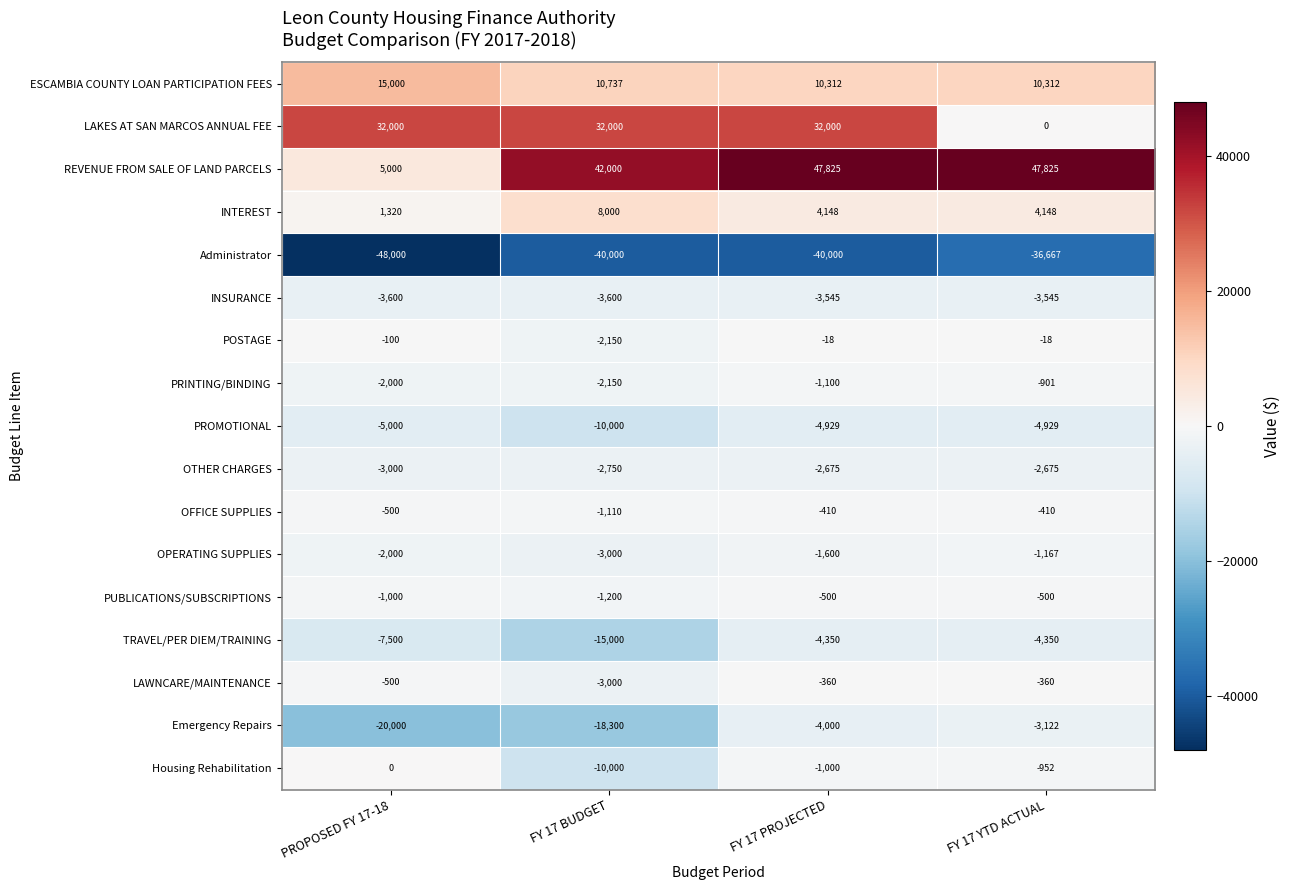

What is the average value of the TRAVEL/PER DIEM/TRAINING series?

-7800